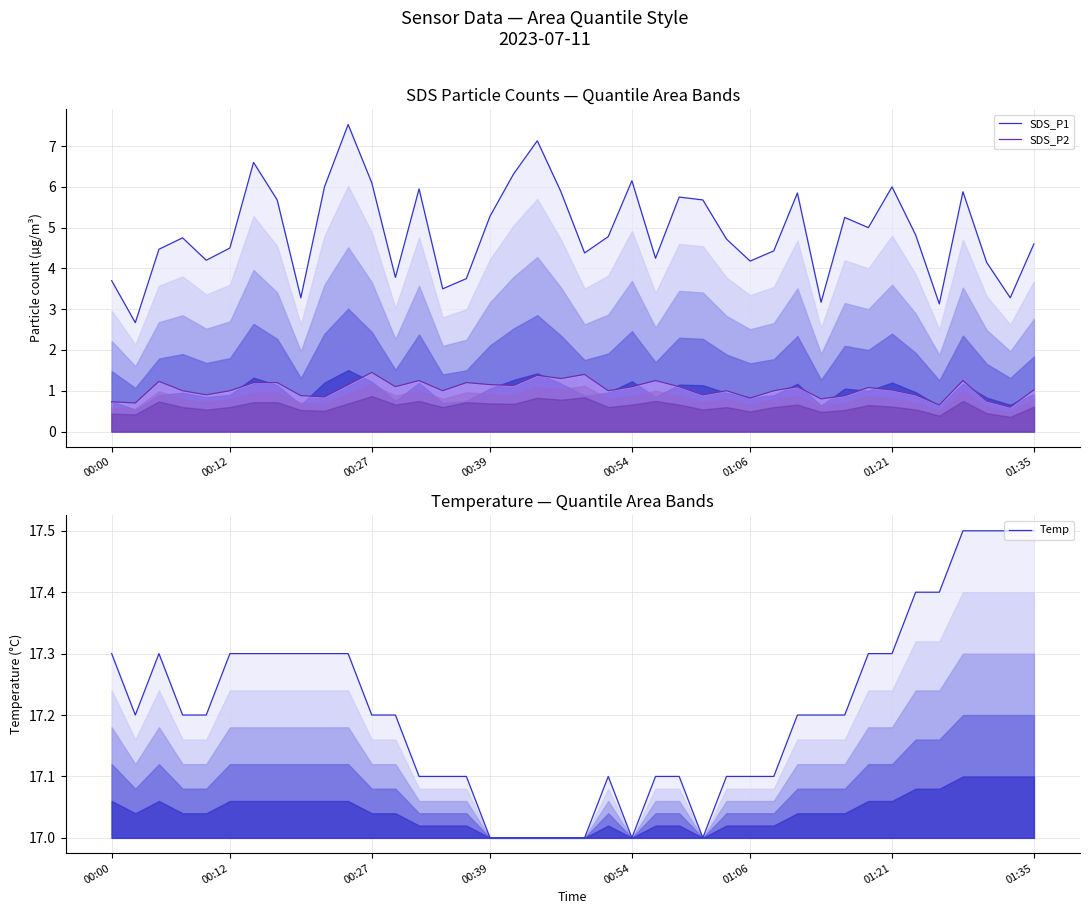

Is it true that SDS_P1 equals 4.1 at 9?

False